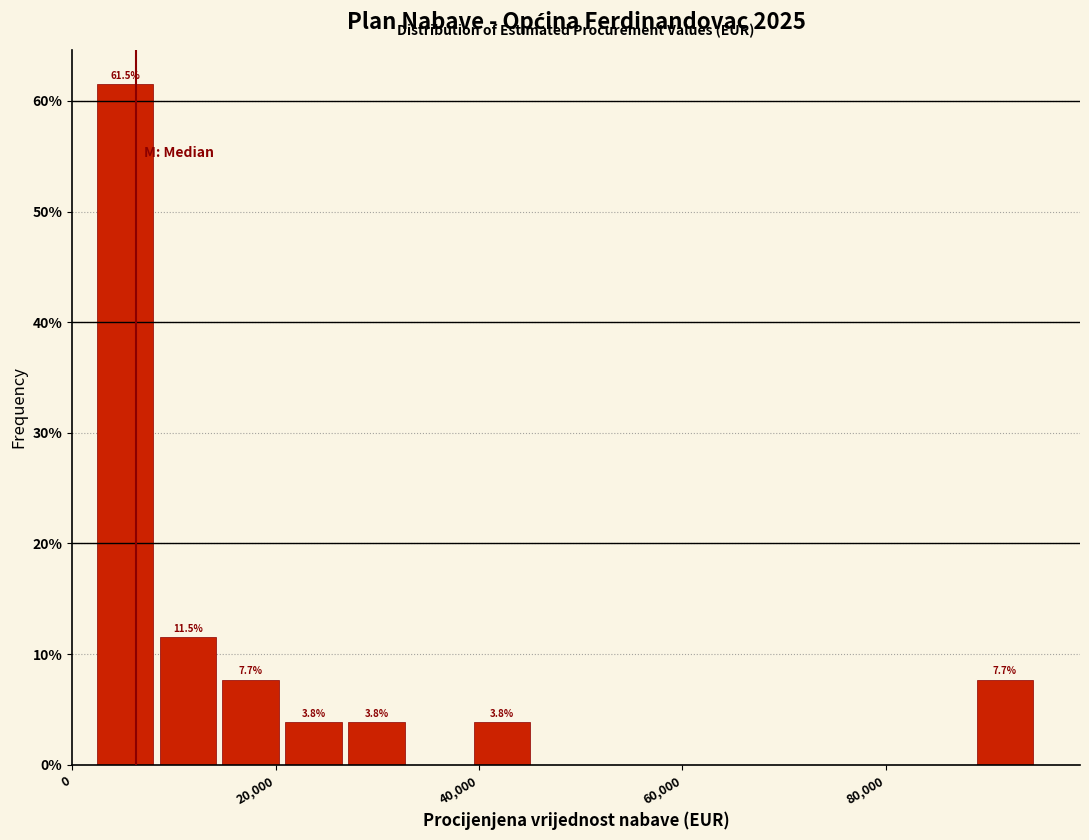

Read against the x-axis, roughly where is the centre of the tallest bar?

6000